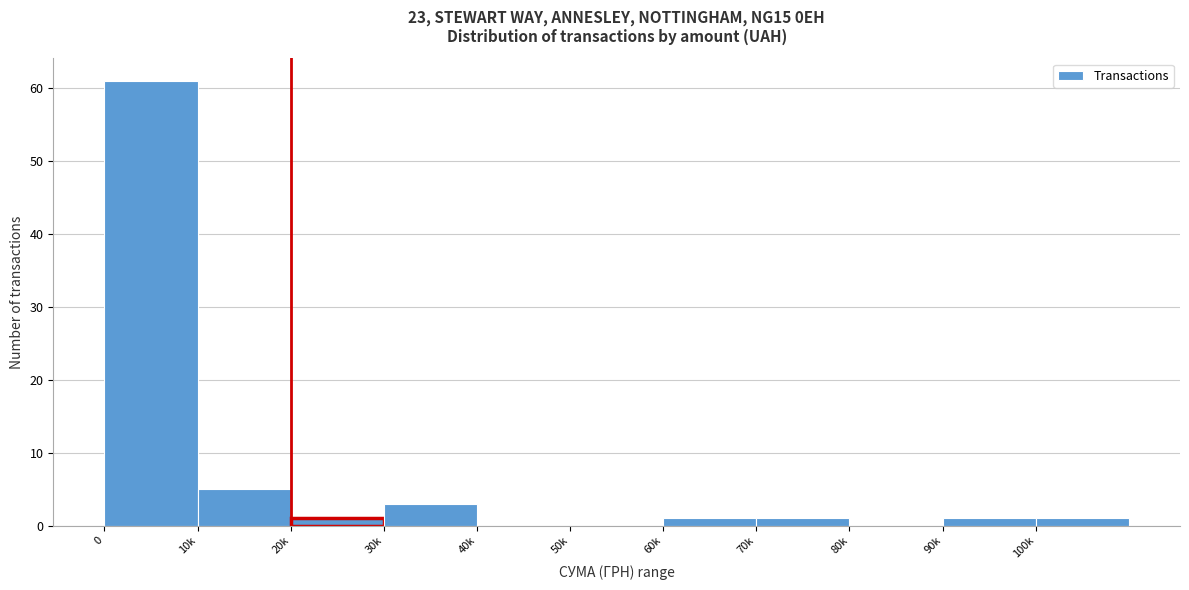

Reading left to right, transcribe all the data shown in this chart.

0=61	10k=5	20k=1	30k=3	40k=0	50k=0	60k=1	70k=1	80k=0	90k=1	100k=1